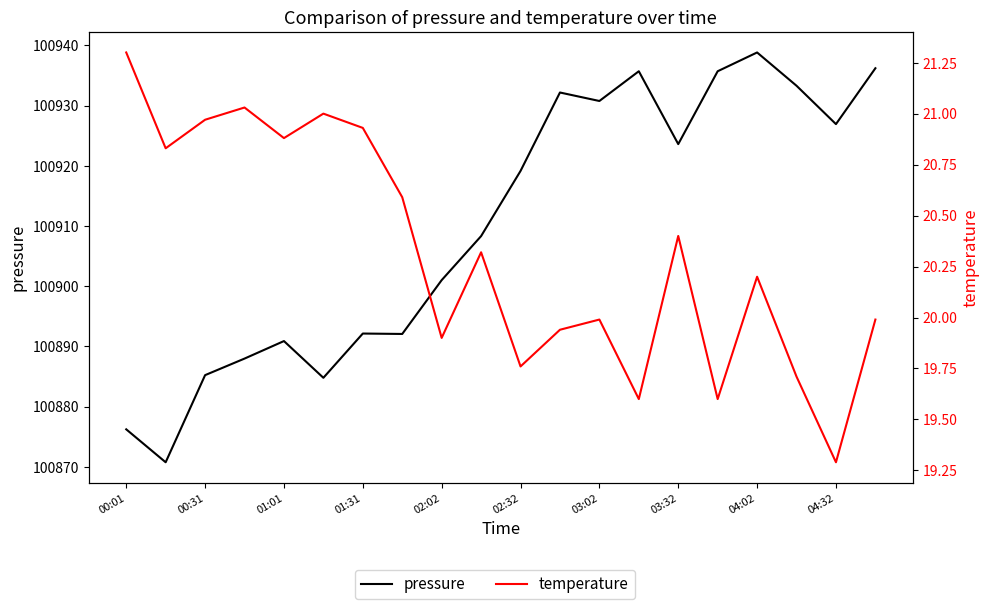

Does the chart have visible grid lines?

No